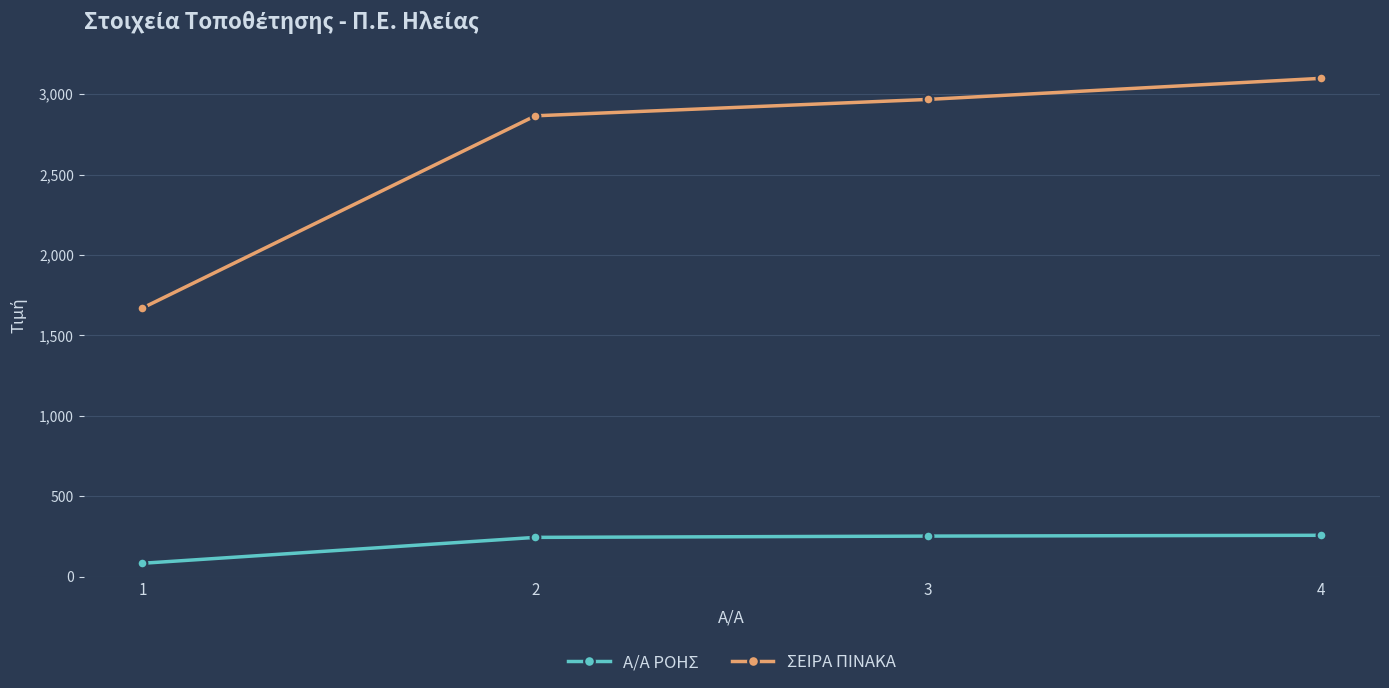

Which series changed the most between 1 and 2?

ΣΕΙΡΑ ΠΙΝΑΚΑ